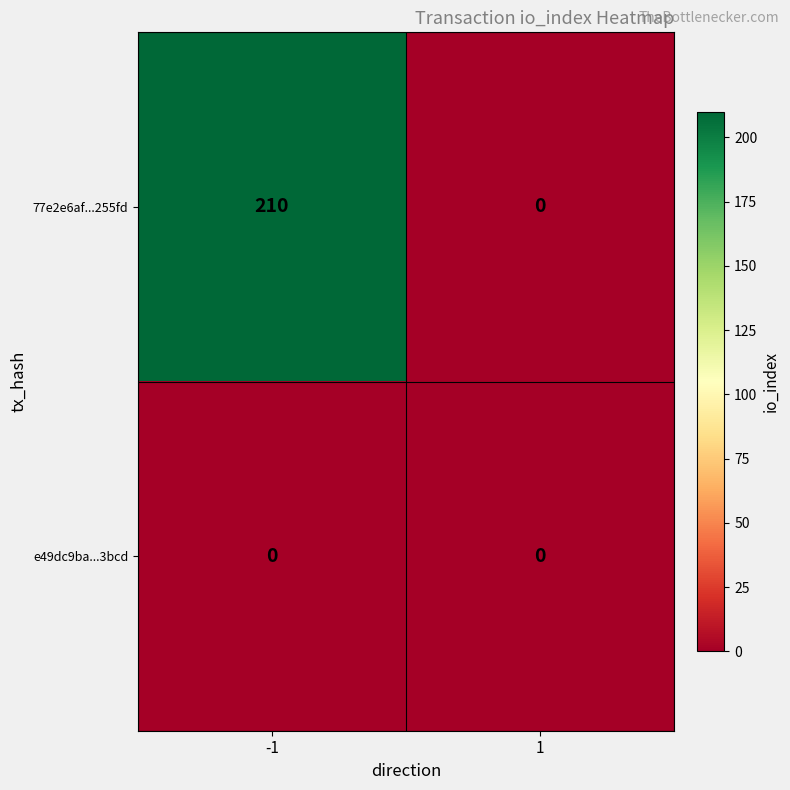

What is the spread (max minus min) of values at -1?

210